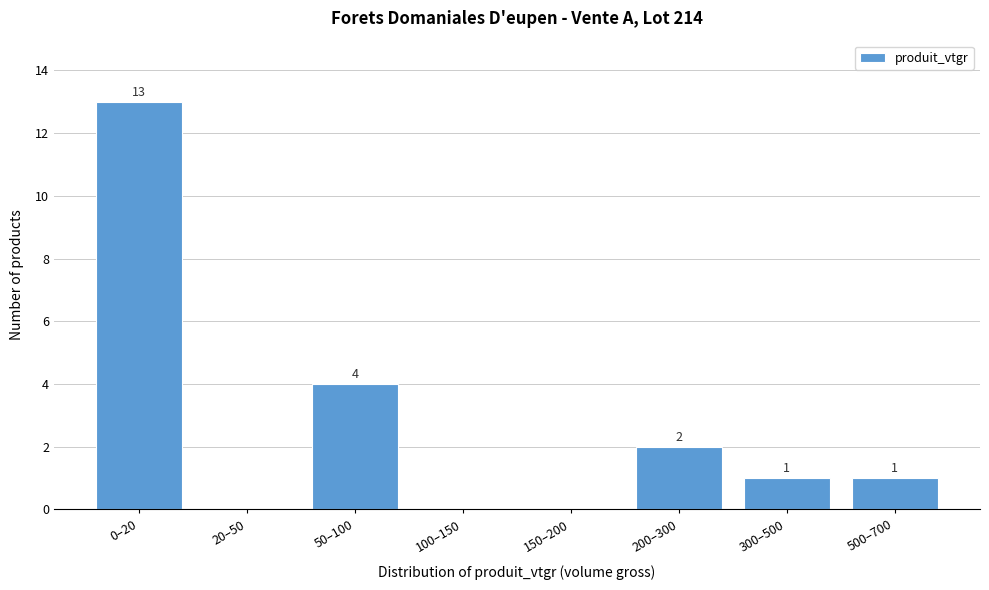

Reading left to right, list all the values displayed in this chart.

0–20=13	20–50=0	50–100=4	100–150=0	150–200=0	200–300=2	300–500=1	500–700=1